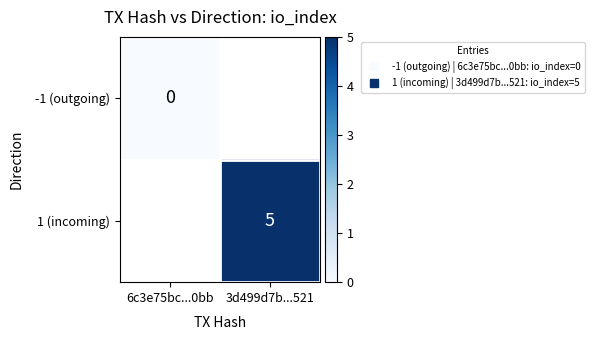

Which series has the widest spread of values?

-1 (outgoing)